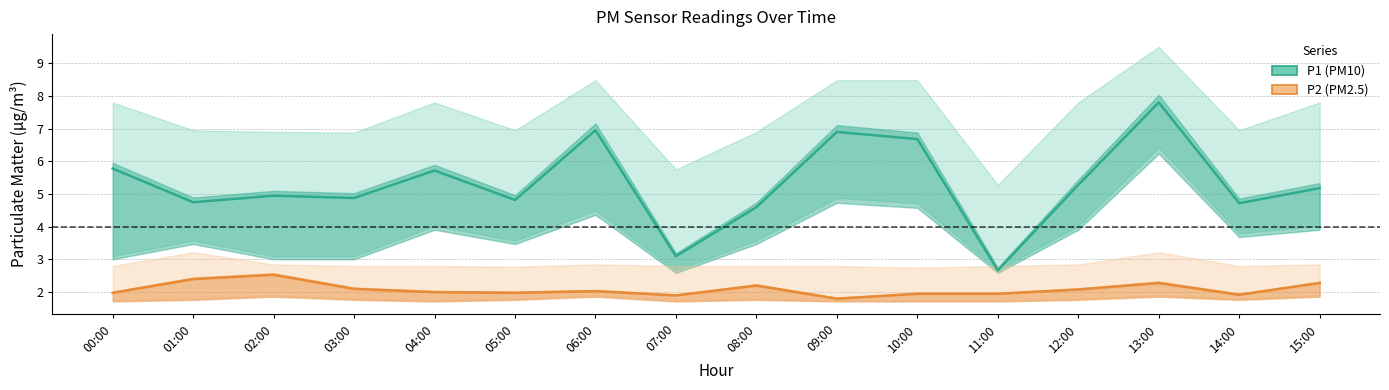

What is the difference between the second highest and second lowest values in the P2 (PM2.5) series?

0.5